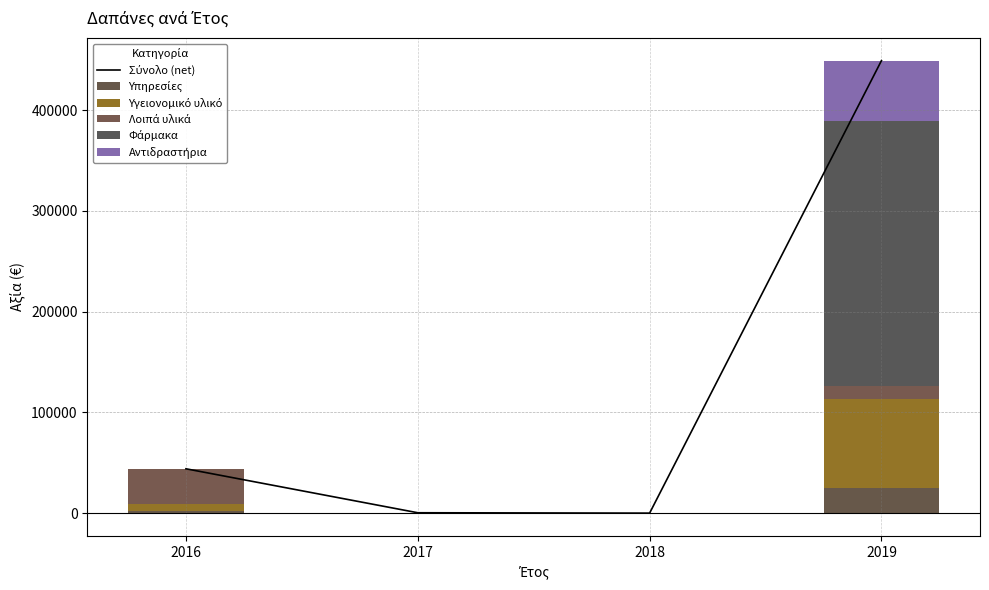

What is the difference between the maximum and minimum values in the Σύνολο (net) series?

449145.0